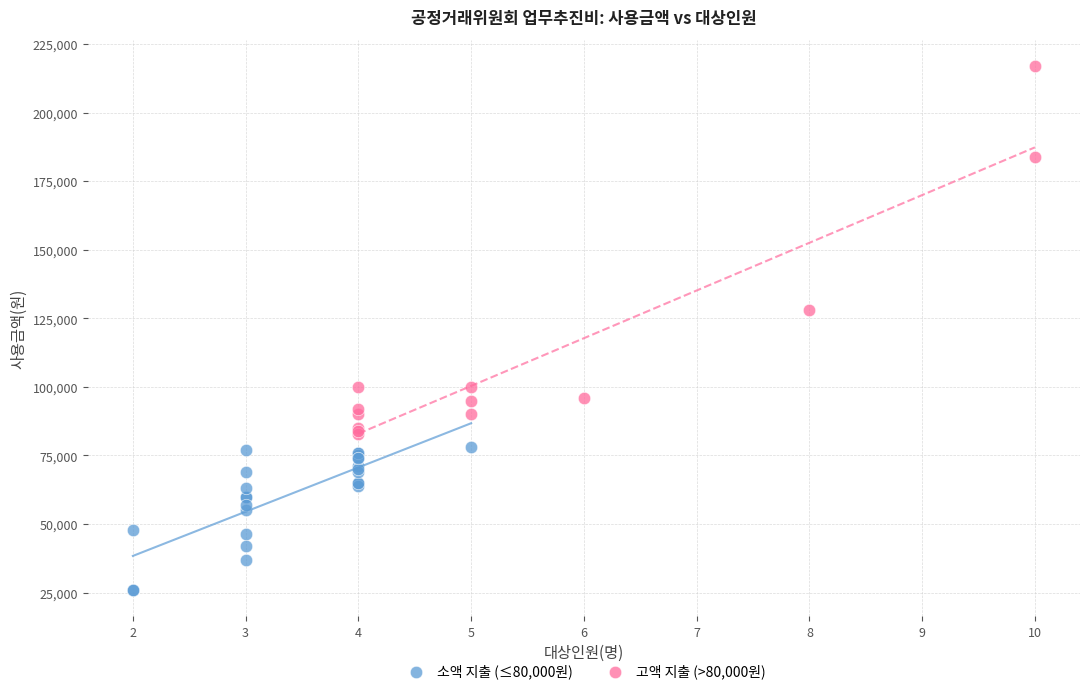

Which series reaches the minimum Y coordinate?

소액 지출 (≤80,000원)